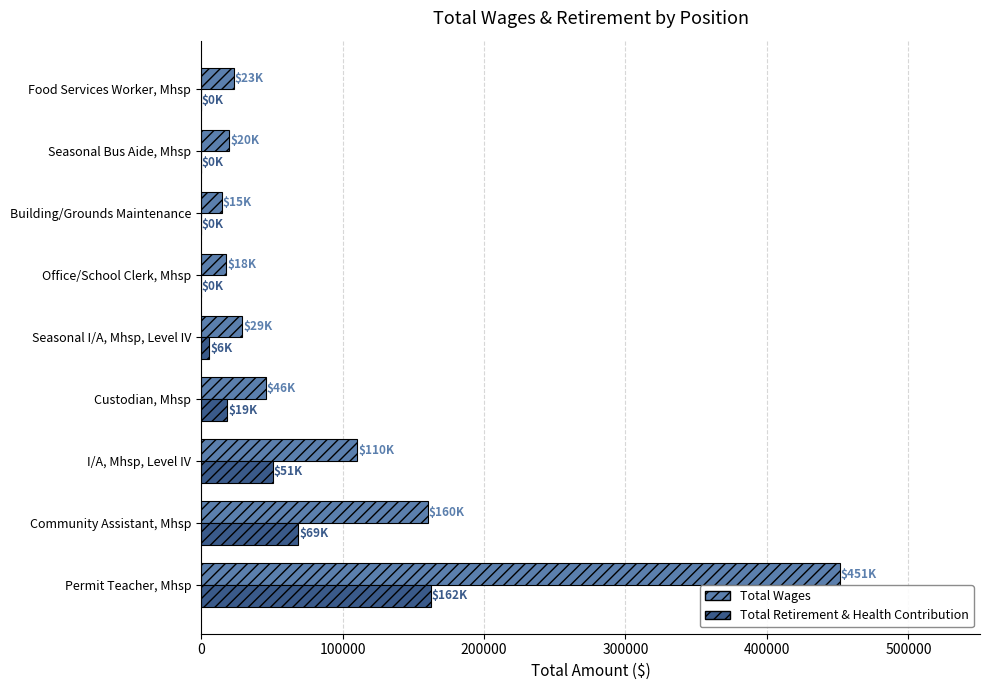

At which category does the chart reach its peak across all series?

Permit Teacher, Mhsp